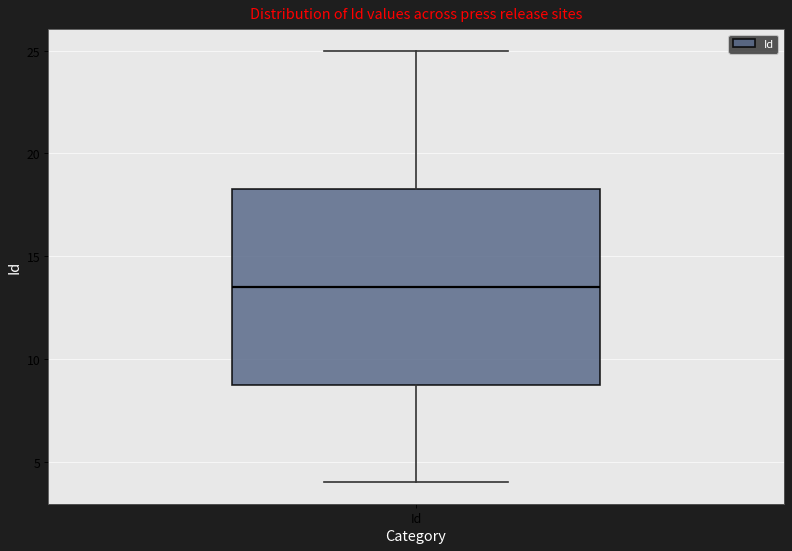

Read this box plot against the y-axis: the position of the median line, the range covered by the box, and the ends of both whiskers. The values are not printed on the chart, so give them approximately, as read against the axis.

median 13.5, box 9.0 to 18.5, whiskers 4.0 to 25.0